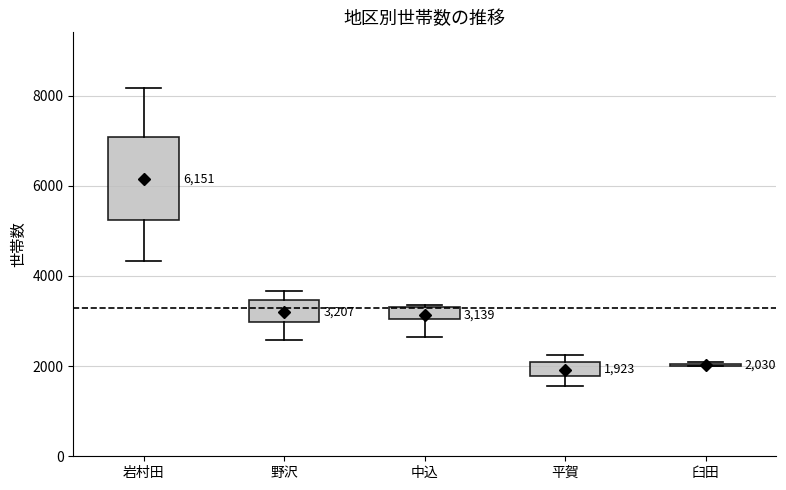

Comparing the boxes themselves (not the whiskers), which one is the tallest?

岩村田